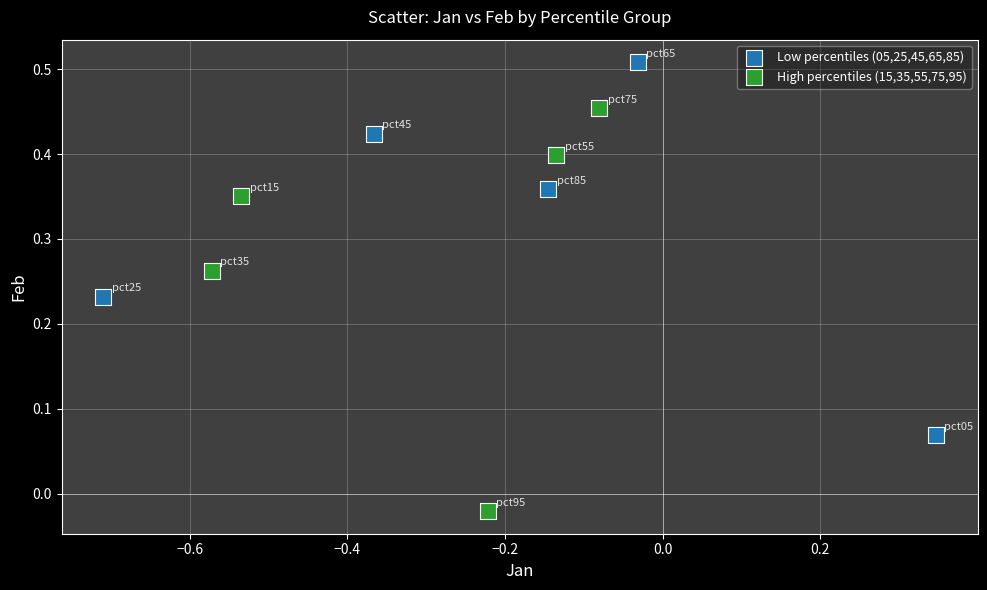

Which series has the widest spread of Y values?

High percentiles (15,35,55,75,95)